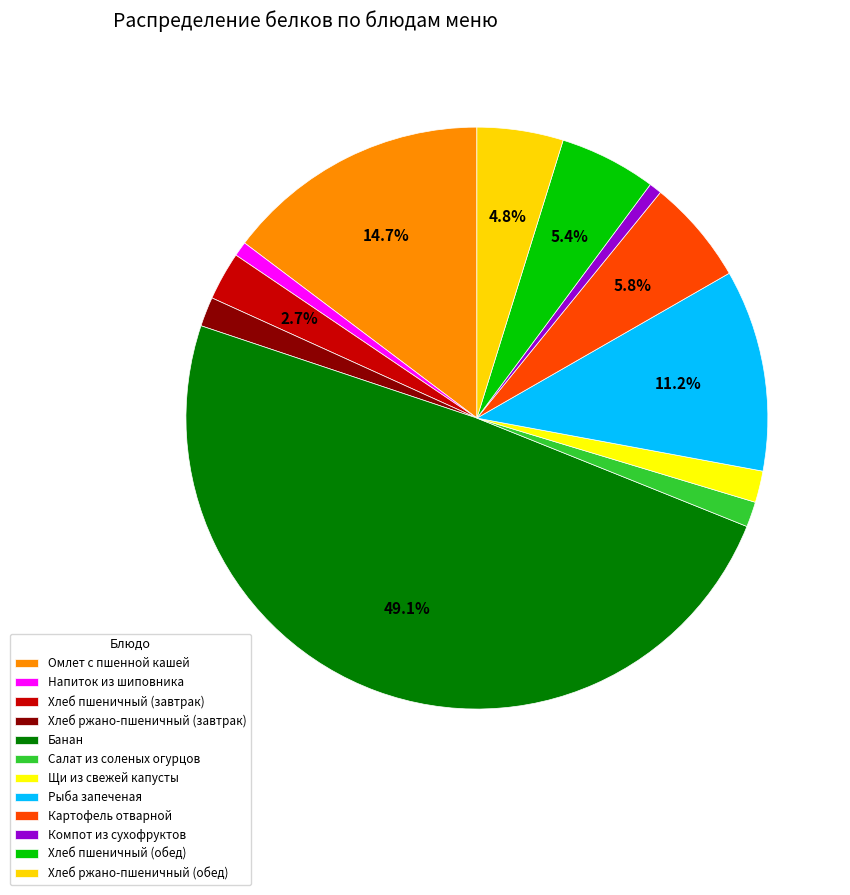

To the nearest percent, what is the average slice percentage?

8%